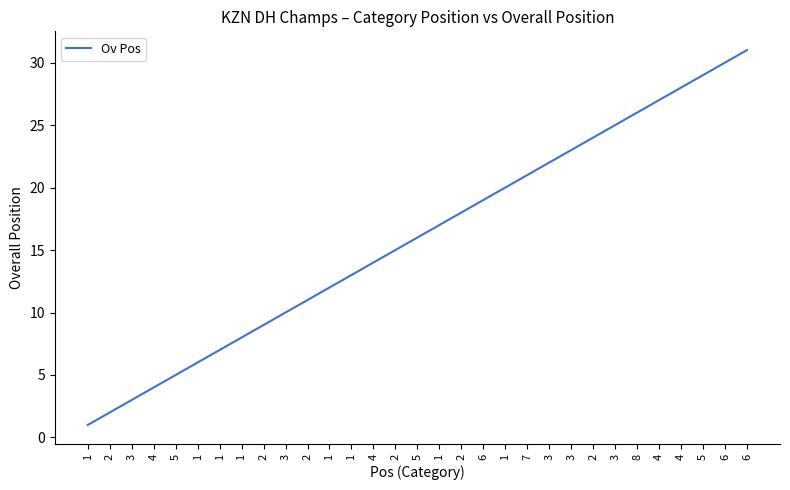

What is the ratio of the value at 3 to the value at 4?

0.4